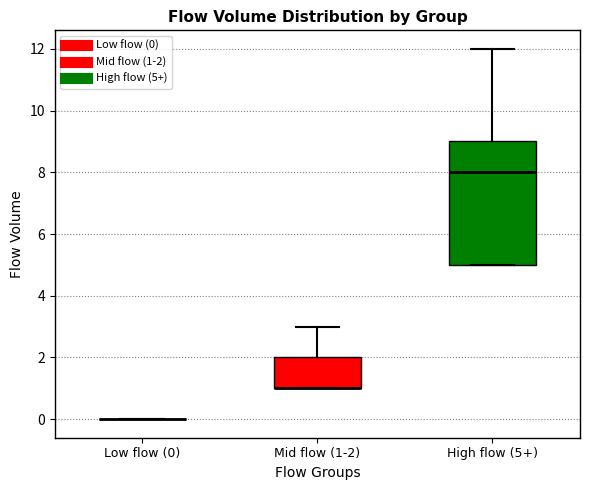

Reading left to right, transcribe this box plot: for each box, give where its median line is, the range the box spans, and where its two whiskers end, as read against the y-axis. The values are not printed on the chart, so give them approximately, as read against the axis.

Low flow (0): box collapsed to a line at 0, whiskers 0 to 0
Mid flow (1-2): median 1 (drawn on the box's lower edge), box 1 to 2, whiskers 1 to 3
High flow (5+): median 8, box 5 to 9, whiskers 5 to 12